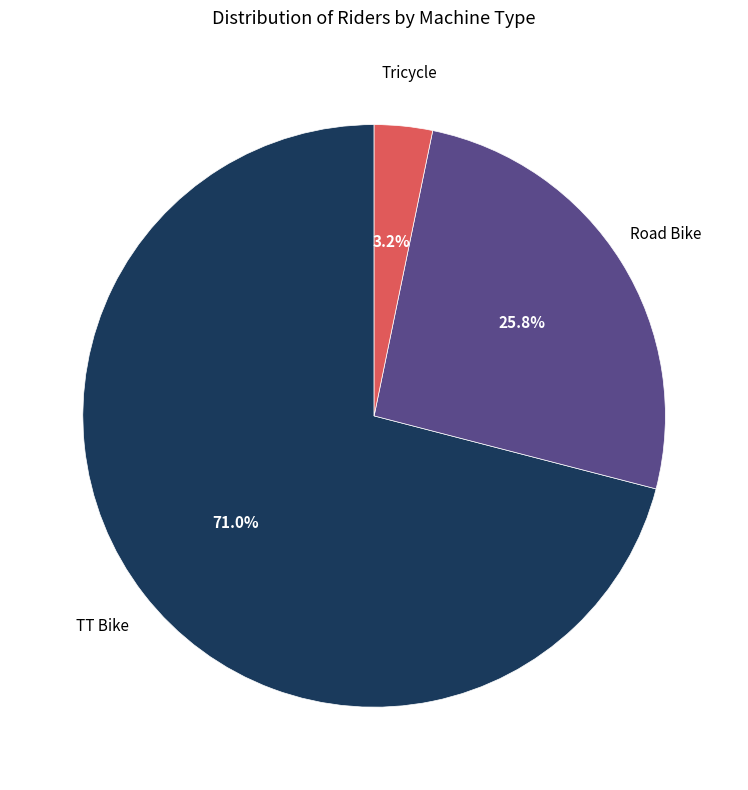

Is there any slice that represents more than half of the pie?

Yes